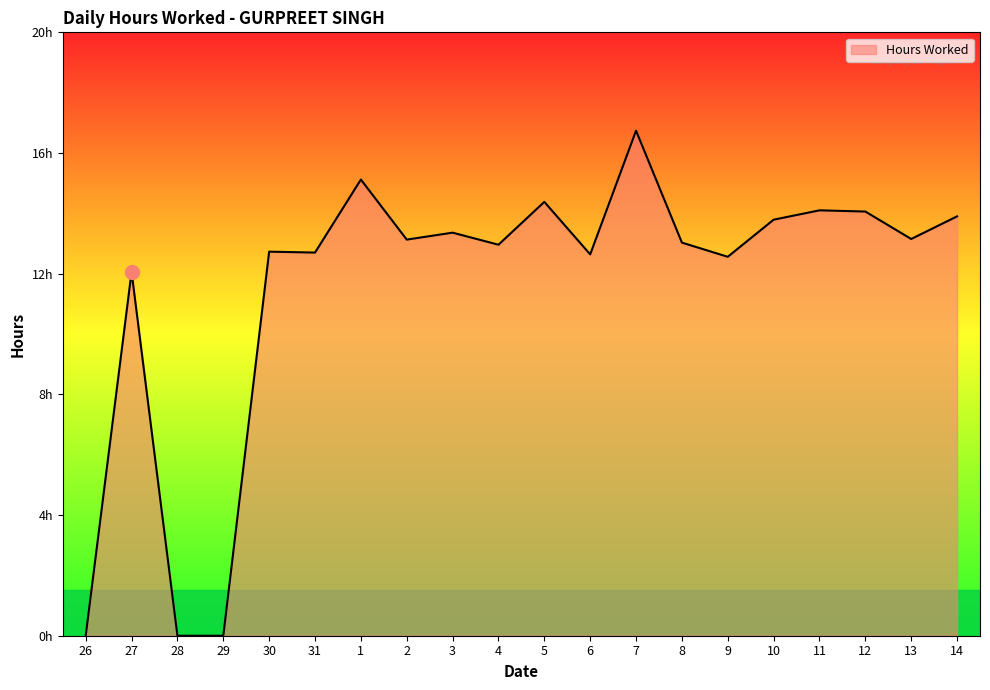

Does the chart have visible grid lines?

No